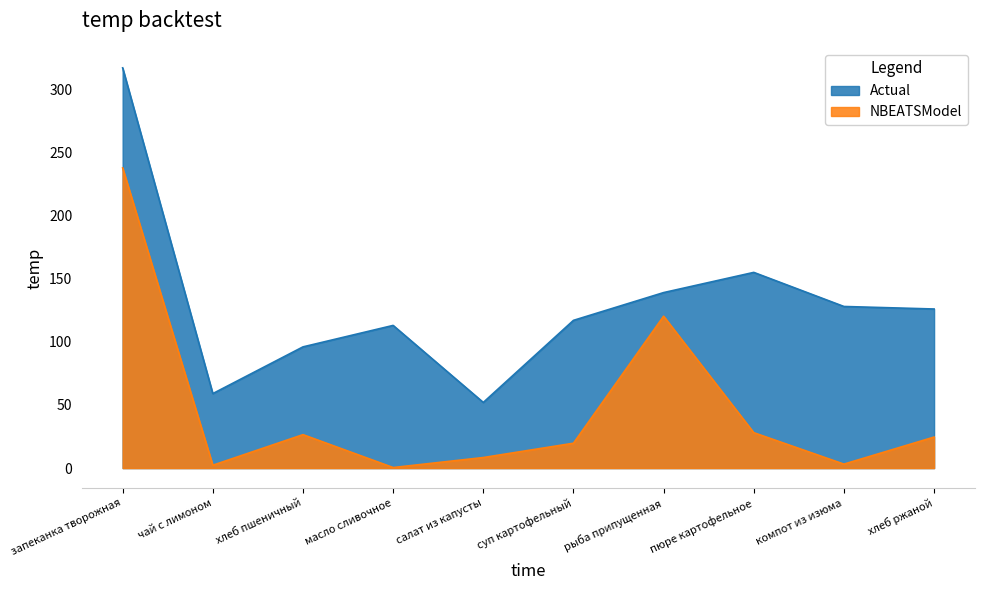

What is the greatest value displayed?

317.0